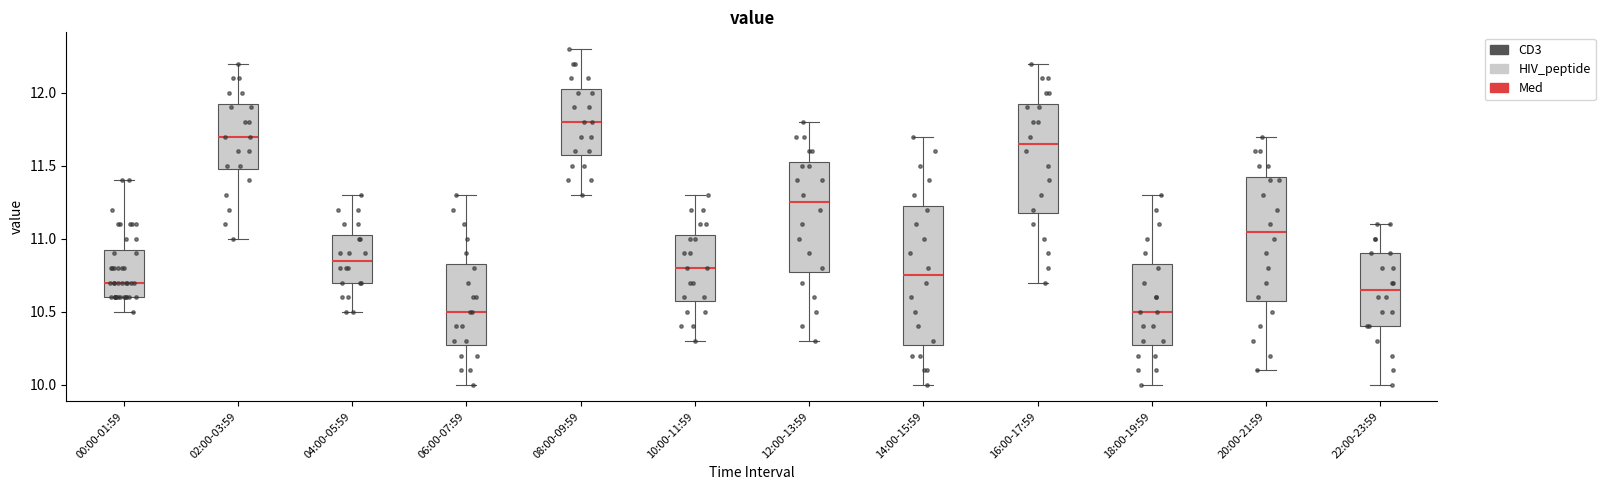

Where is the lower edge of the box for 18:00-19:59 on the y-axis? The values are not printed on the chart, so give them approximately, as read against the axis.

10.30